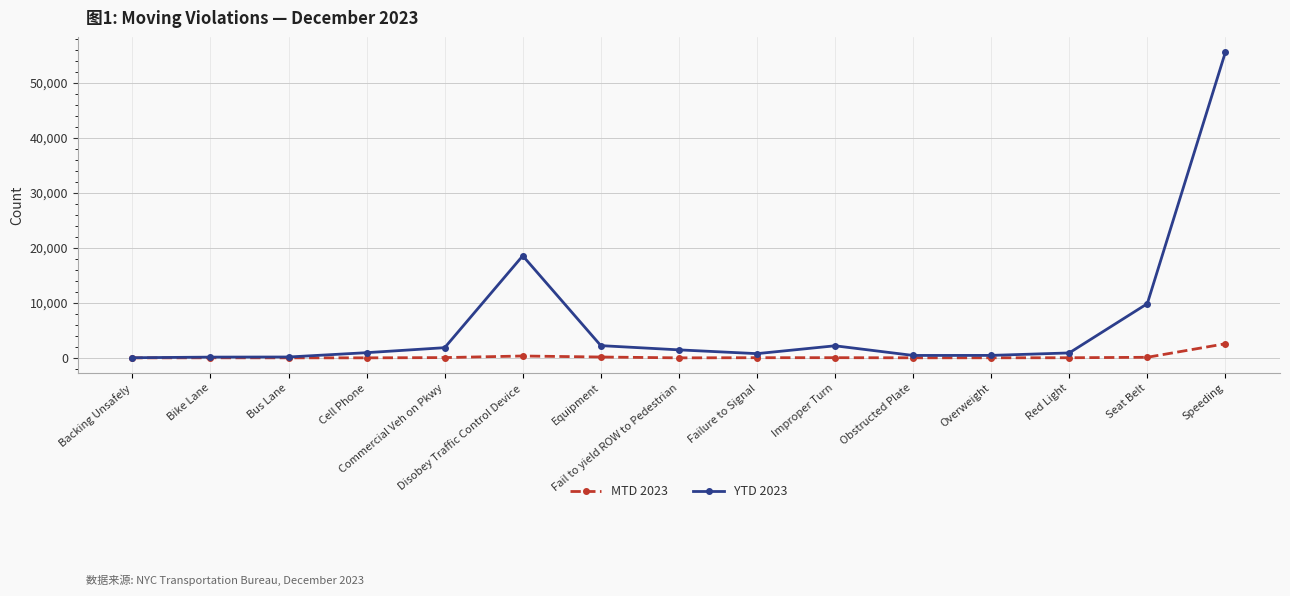

List the series in order of their peak value, lowest first.

MTD 2023, YTD 2023